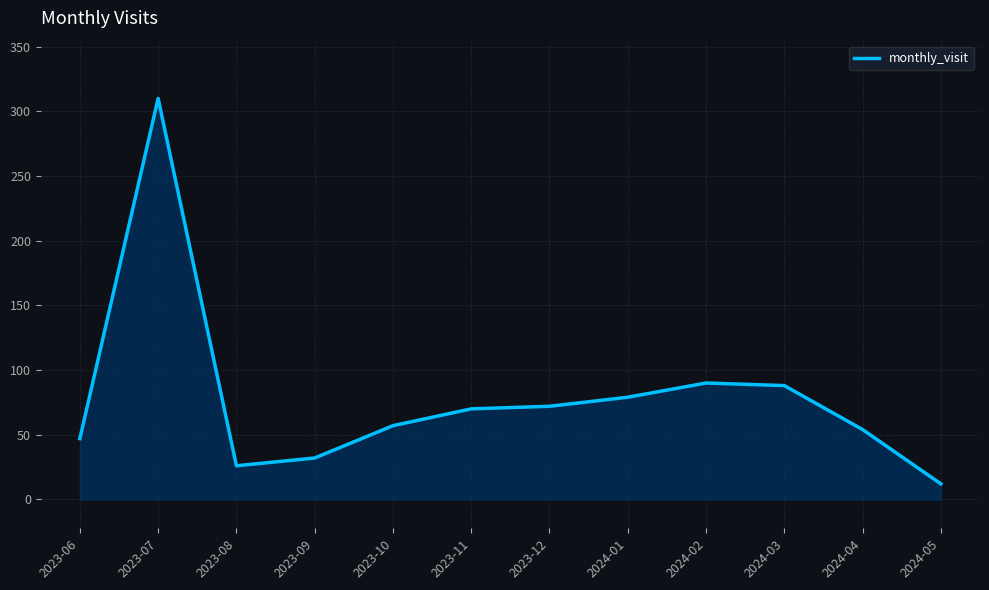

Between 2024-05 and 2023-10, which is larger?

2023-10